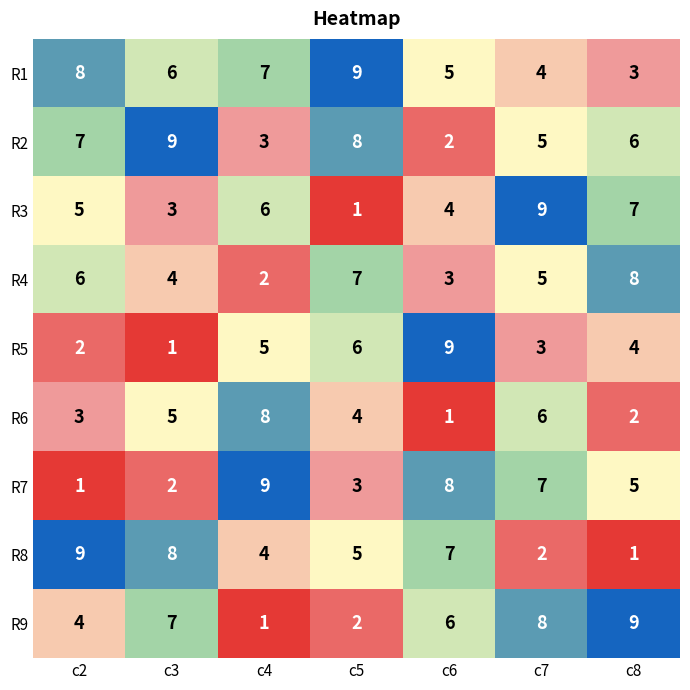

What is the minimum value shown in the chart?

1